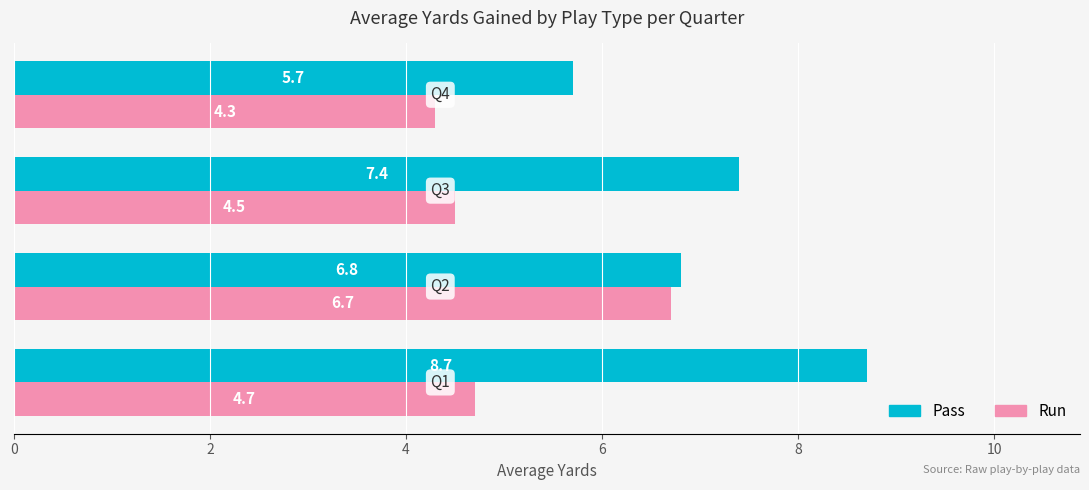

What is the maximum value shown in the chart?

8.7